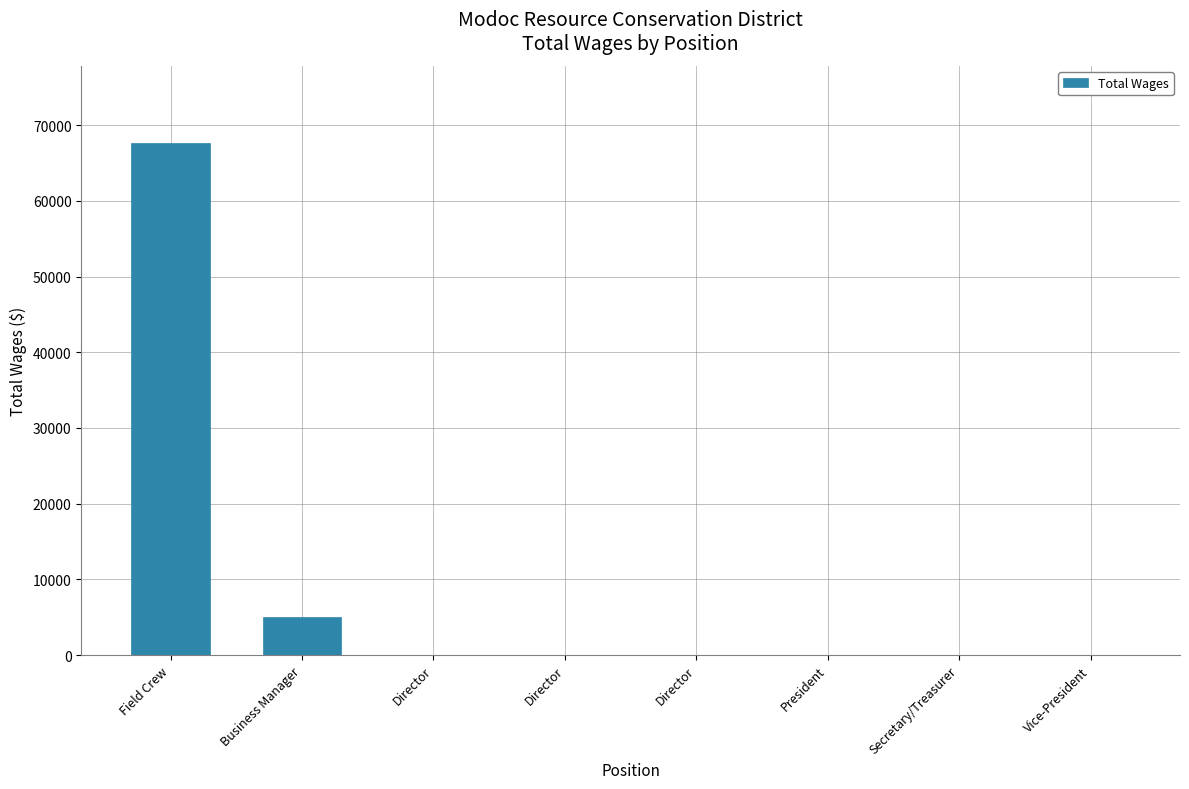

What is the label of the 1st bar from the left?

Field Crew